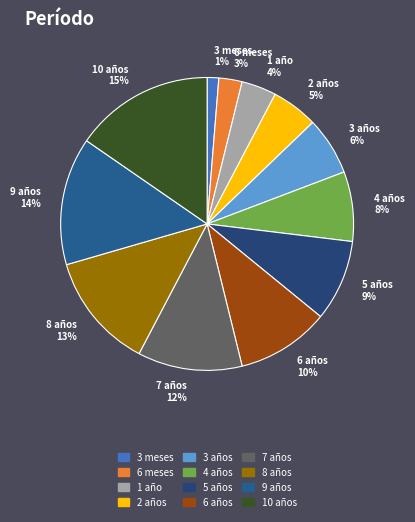

Approximately how many times larger is the value at 9 años compared to 10 años?

0.9